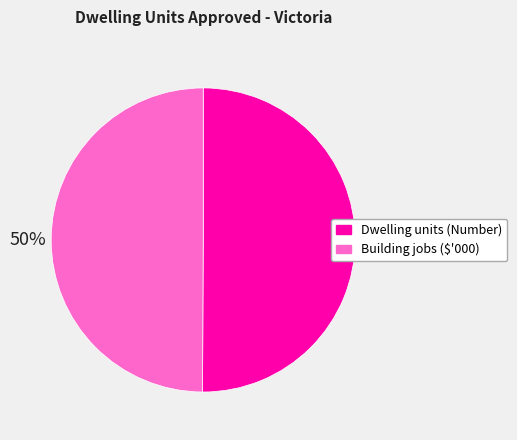

To the nearest percent, what portion does Dwelling units (Number) represent?

50%